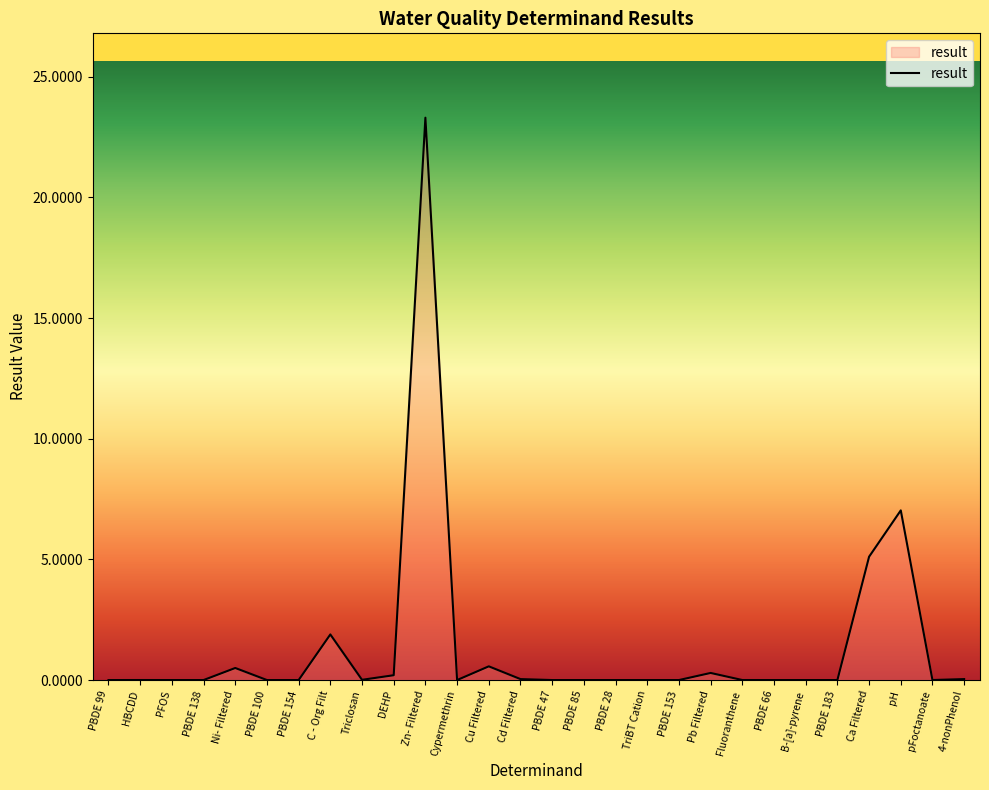

Which label corresponds to the largest value in the chart?

Zn- Filtered